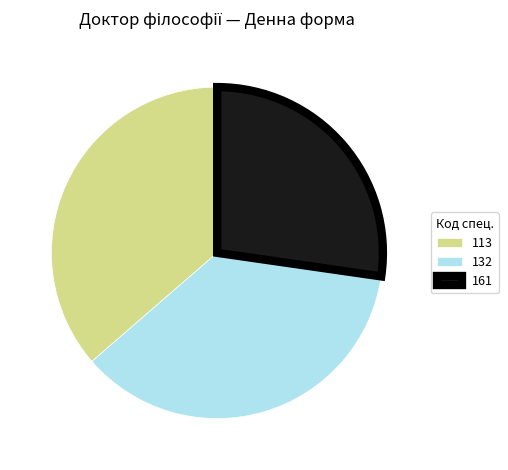

What is the smallest slice in the pie chart?

161